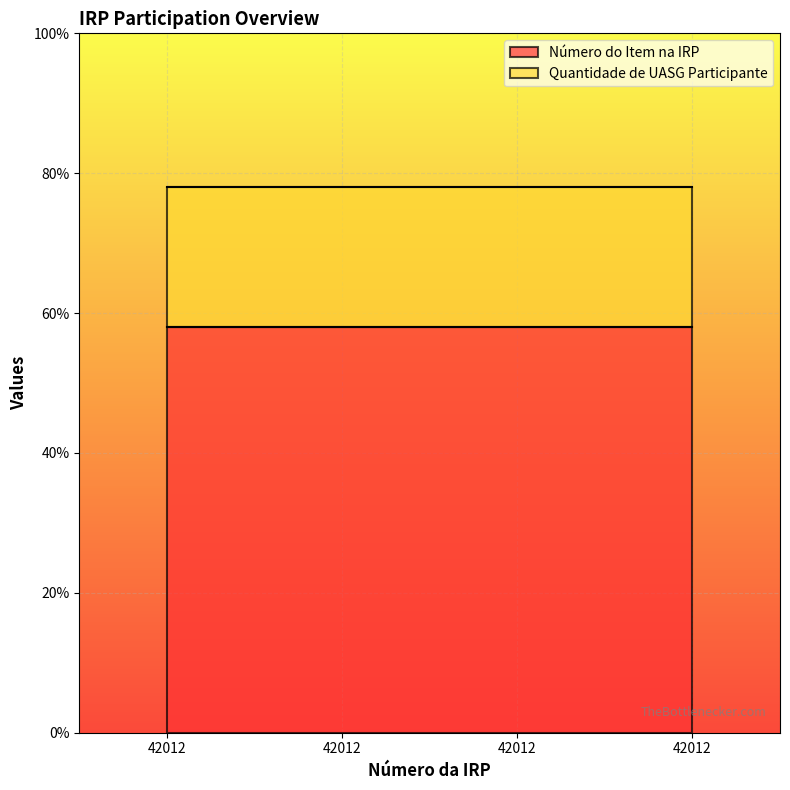

Which series changed the most between 42012 and 42012?

Número do Item na IRP